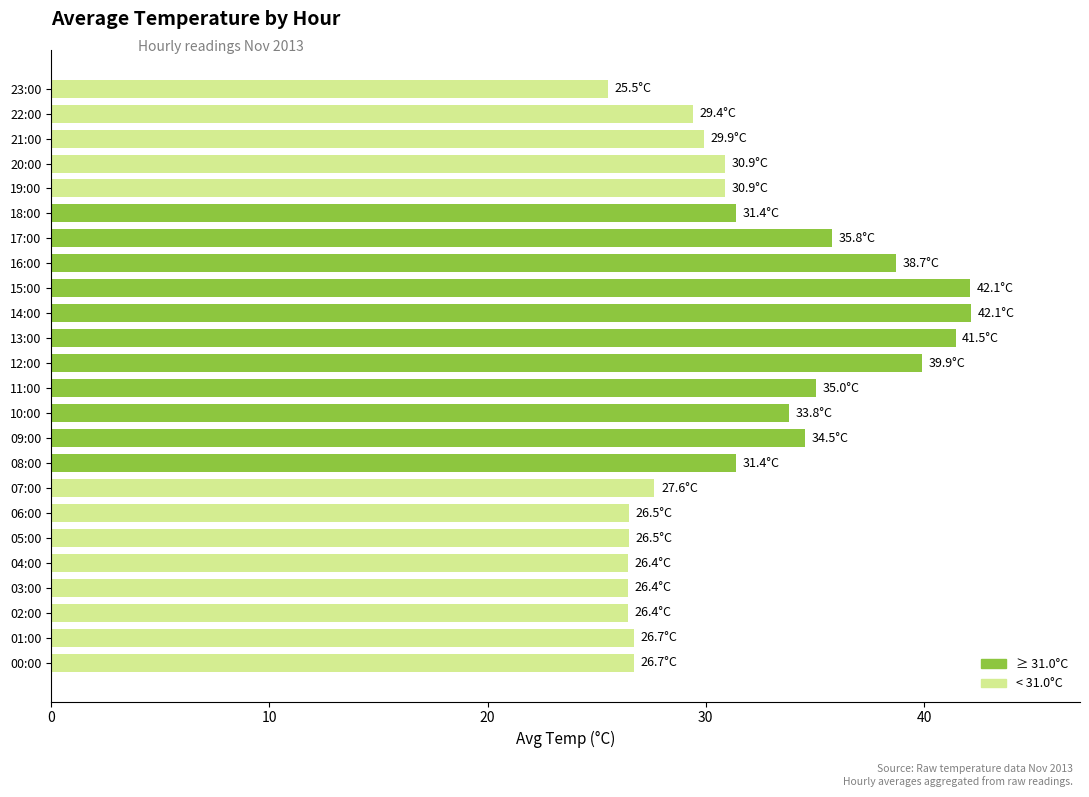

Does the chart contain any negative values?

No